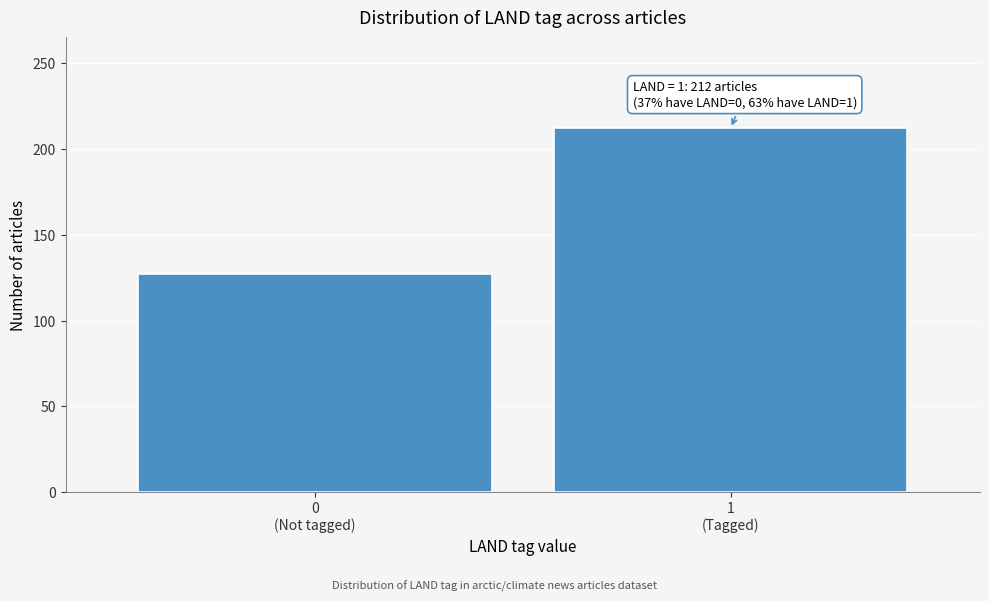

Reading left to right, extract all data points from this chart.

127	212